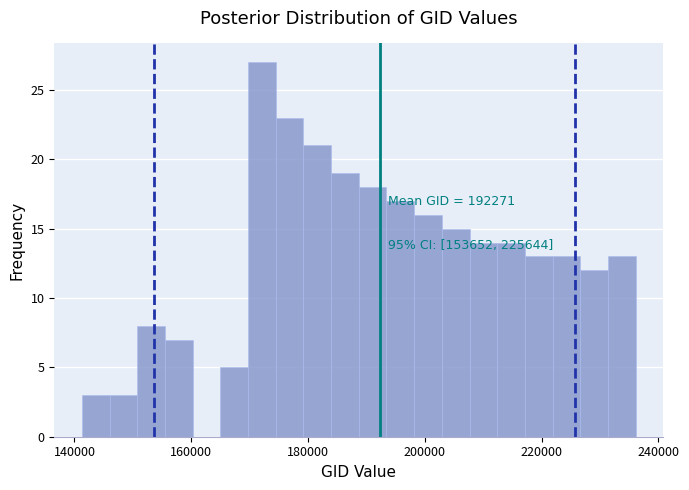

Around what value on the x-axis is the tallest bar? Give the approximate position of its centre, as read against the axis.

172000